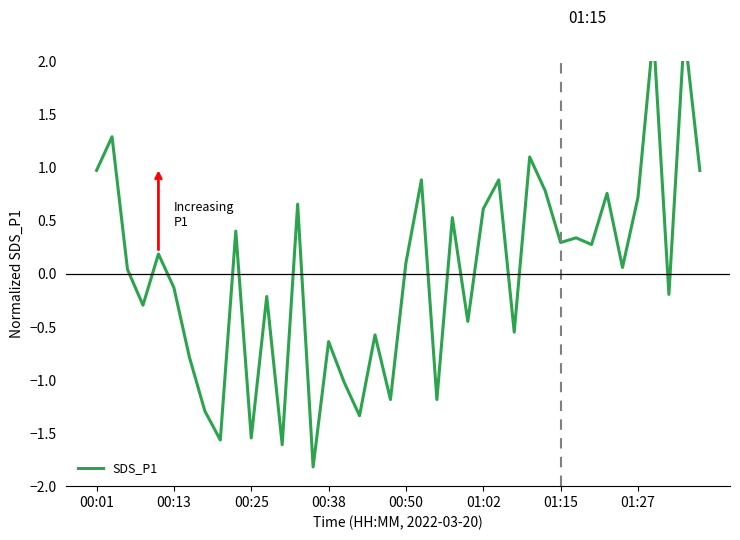

What is the maximum value shown in the chart?

2.3